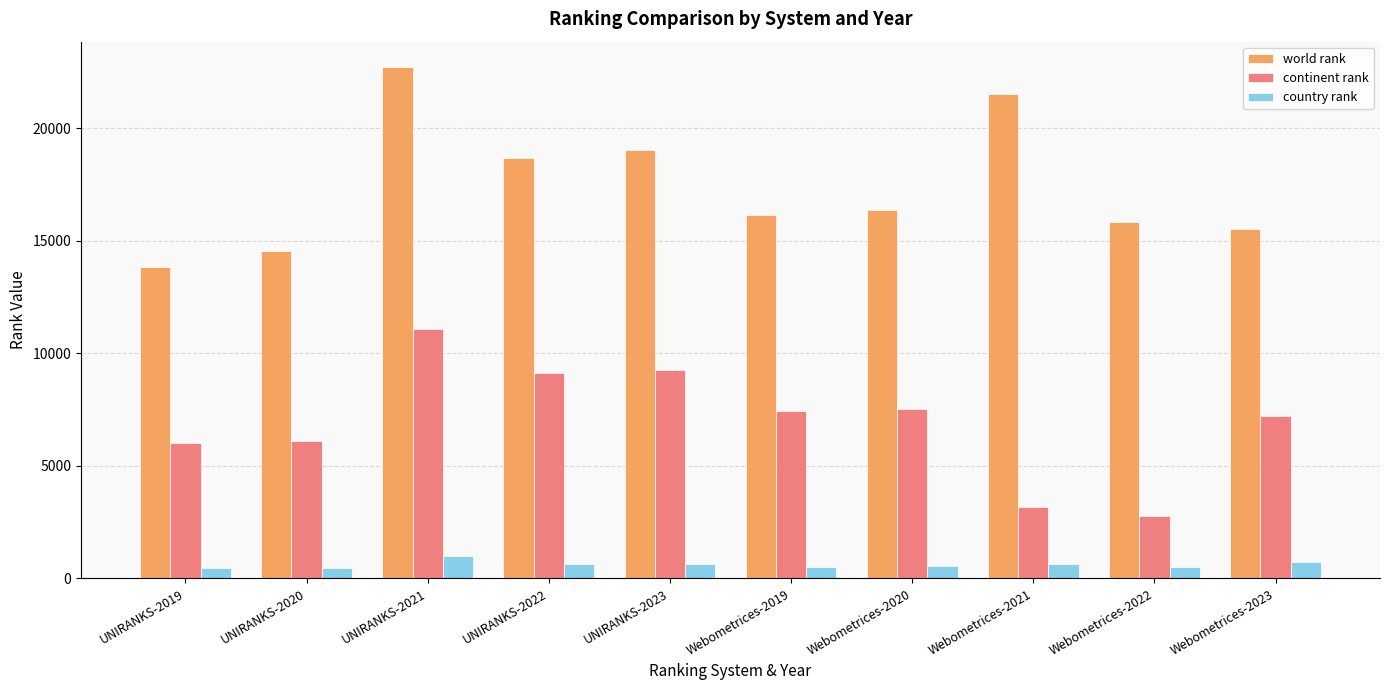

The value of country rank at Webometrices-2022 is 490. True or false?

True